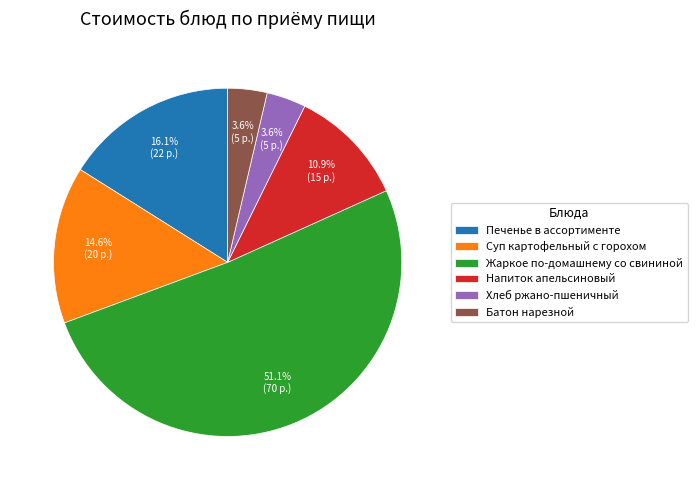

The Хлеб ржано-пшеничный slice represents 4% of the pie. True or false?

True